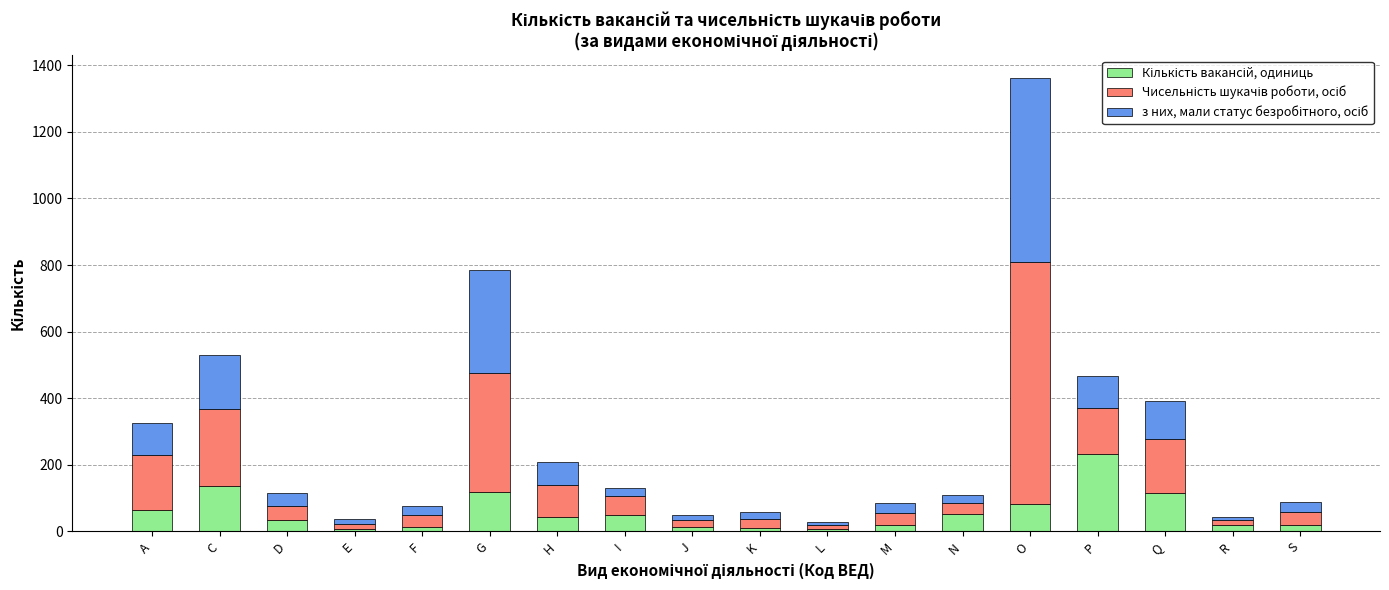

At which category is the sum across all series the highest?

O